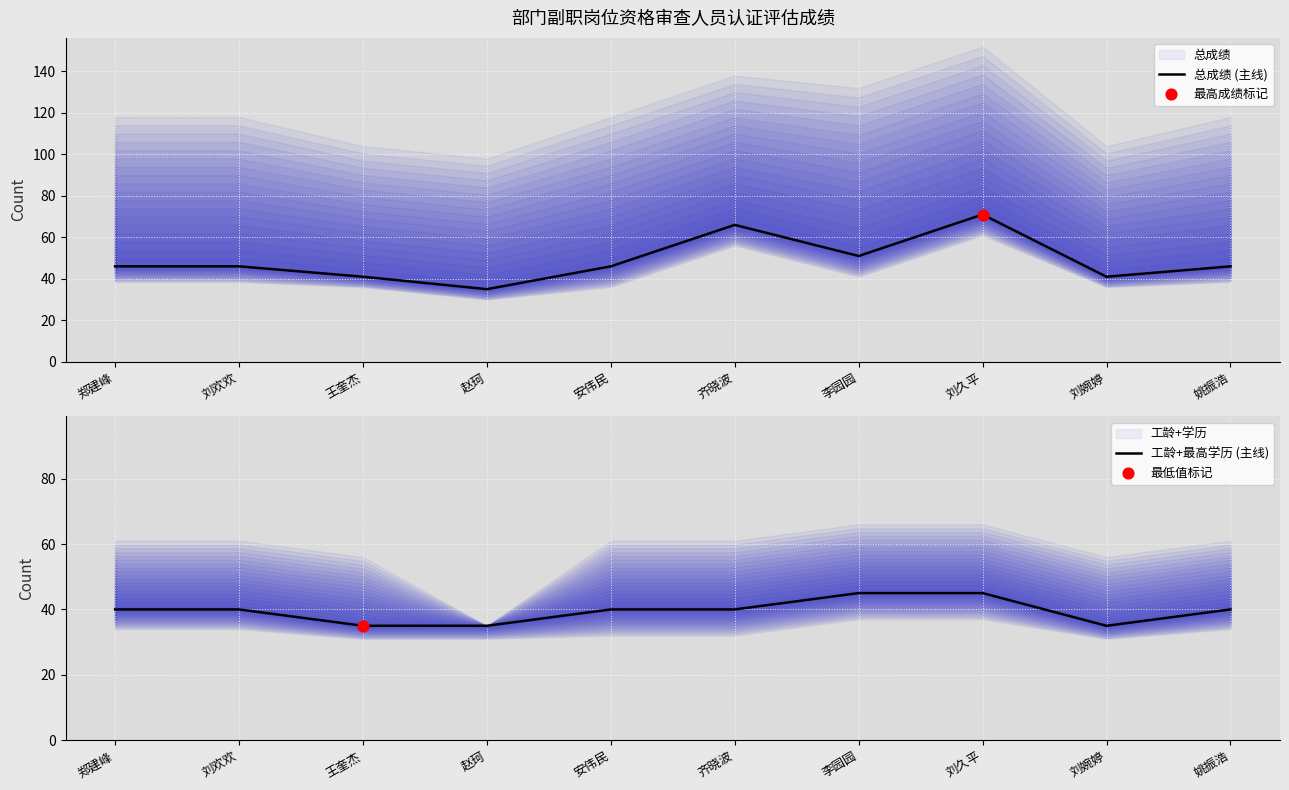

What is the total value across all series at 郑建峰?

86